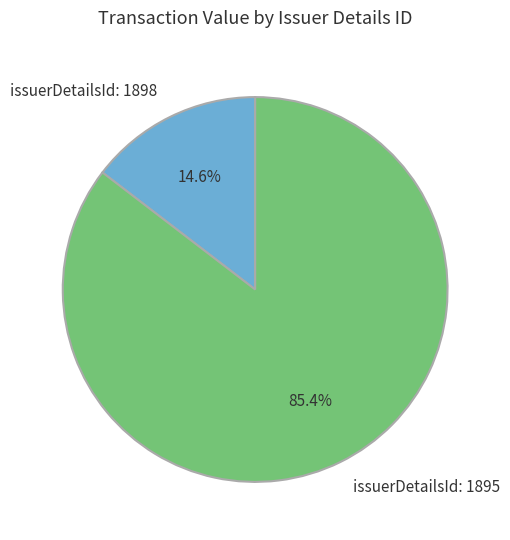

Is it true that issuerDetailsId: 1895 is 85% of the pie?

True